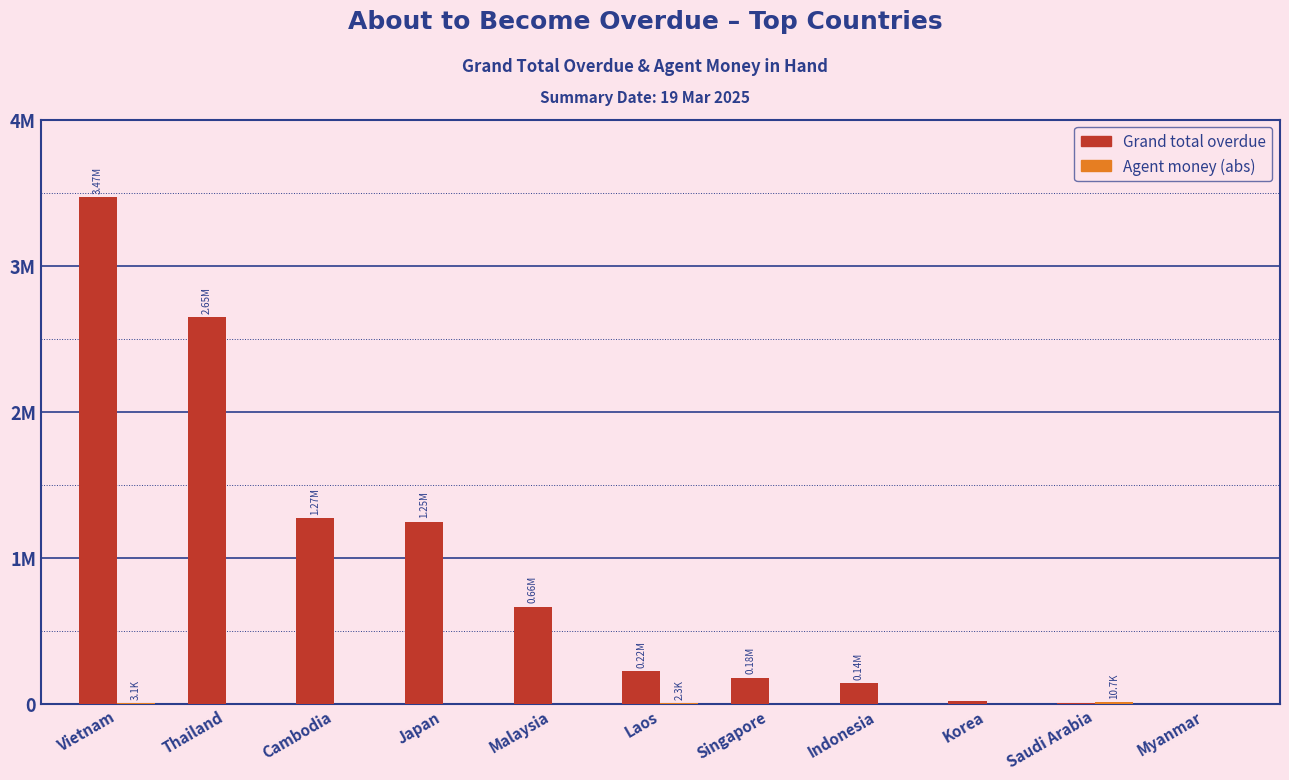

Are the bars horizontal?

No